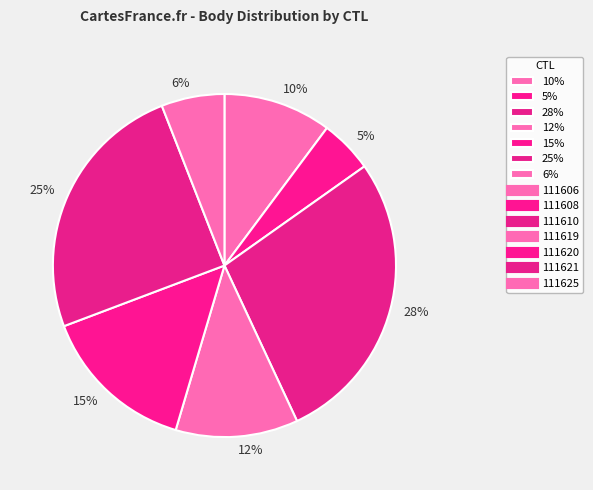

To the nearest percent, what percentage of the pie is 6%?

6%